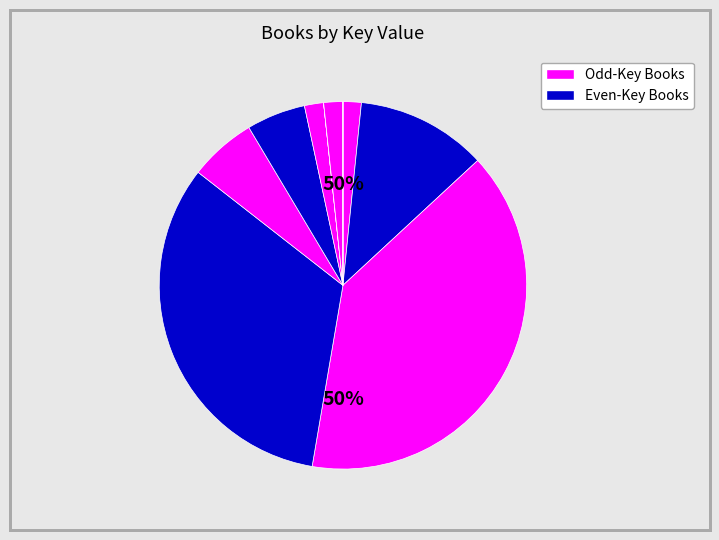

True or false: Education of Patience Goodspeed accounts for 2% of the total.

True